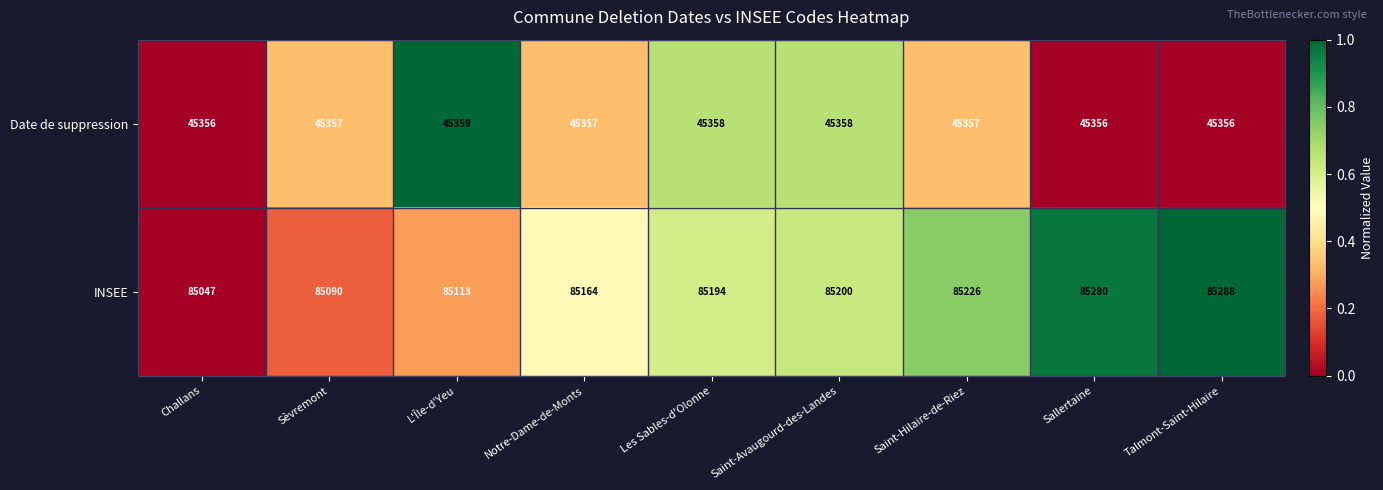

Reading left to right, list all the values displayed in this chart.

Date de suppression: Challans=45356	Sèvremont=45357	L'Île-d'Yeu=45359	Notre-Dame-de-Monts=45357	Les Sables-d'Olonne=45358	Saint-Avaugourd-des-Landes=45358	Saint-Hilaire-de-Riez=45357	Sallertaine=45356	Talmont-Saint-Hilaire=45356
INSEE: Challans=85047	Sèvremont=85090	L'Île-d'Yeu=85113	Notre-Dame-de-Monts=85164	Les Sables-d'Olonne=85194	Saint-Avaugourd-des-Landes=85200	Saint-Hilaire-de-Riez=85226	Sallertaine=85280	Talmont-Saint-Hilaire=85288